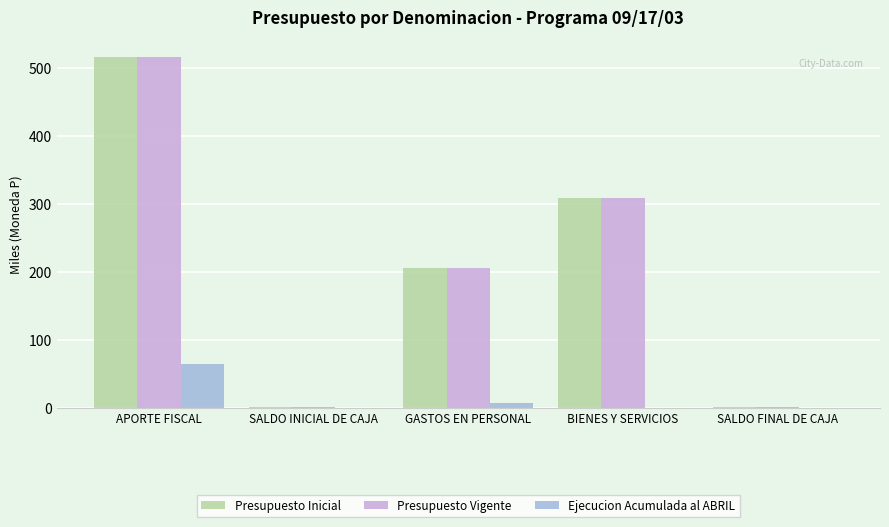

The value of Presupuesto Inicial at APORTE FISCAL is 515.0. True or false?

True